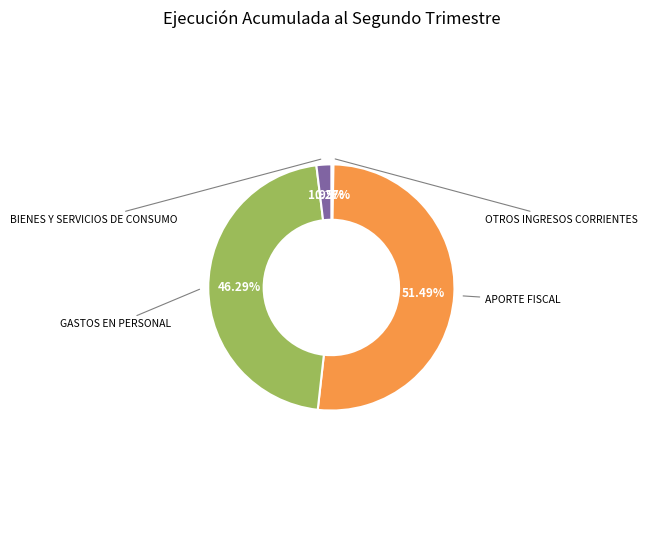

Is there any slice that represents more than half of the pie?

Yes